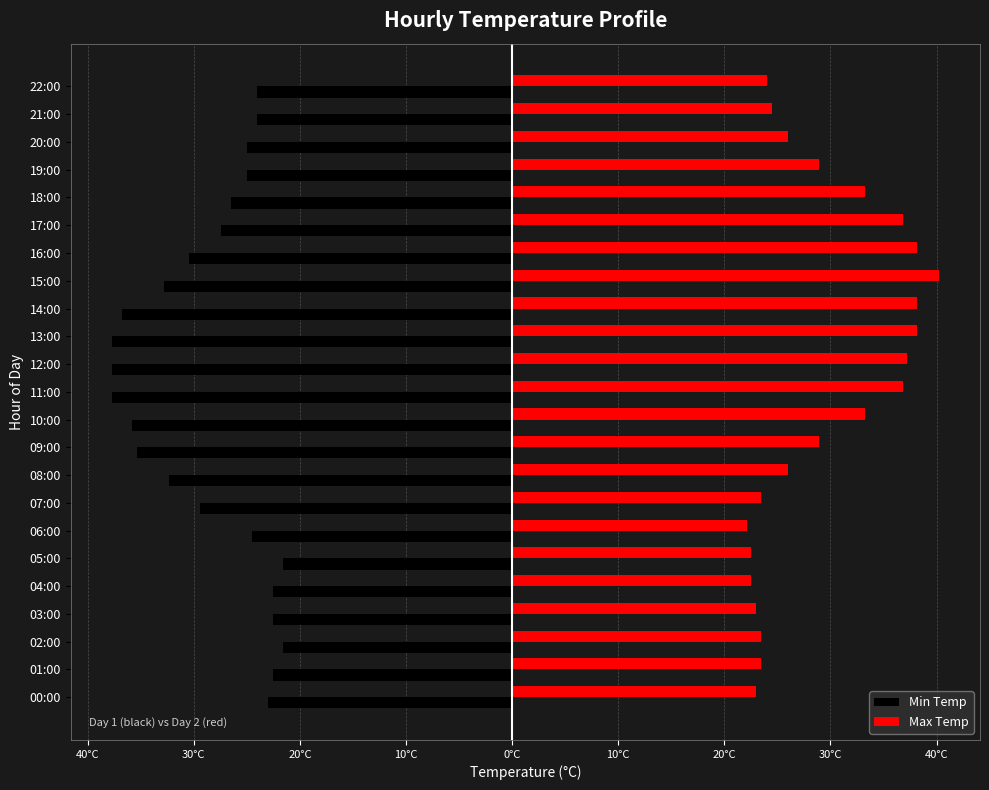

What are all the series names shown in the legend?

Min Temp, Max Temp